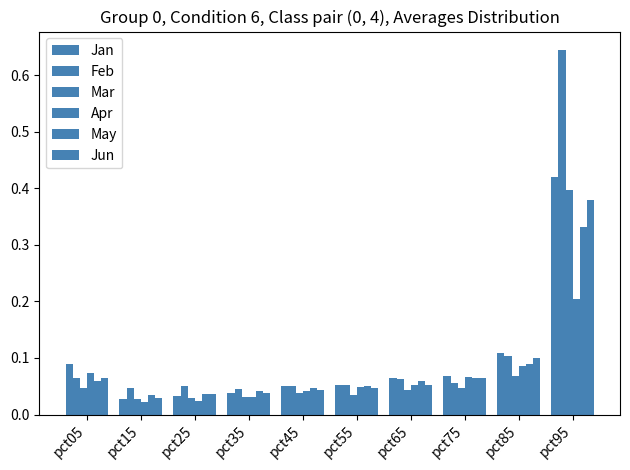

Which category has the highest value across all series?

pct95